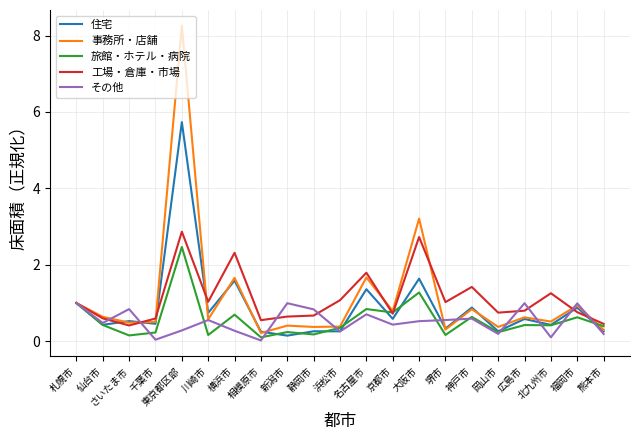

What is the difference between the 事務所・店舗 values at 福岡市 and 新潟市?

0.5